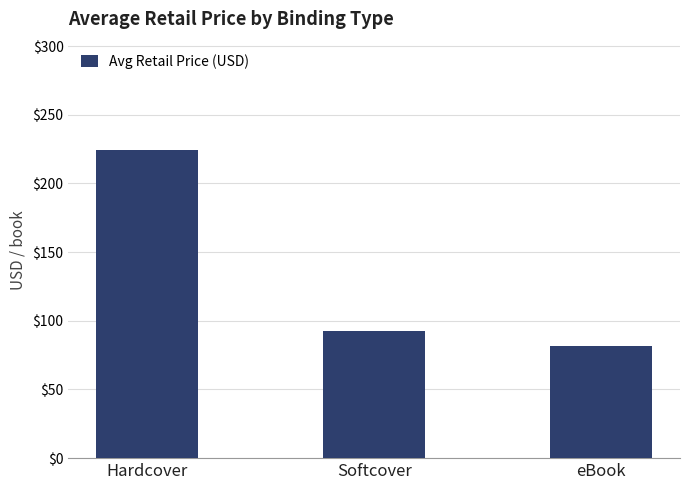

What is the label of the 3rd bar from the right?

Hardcover